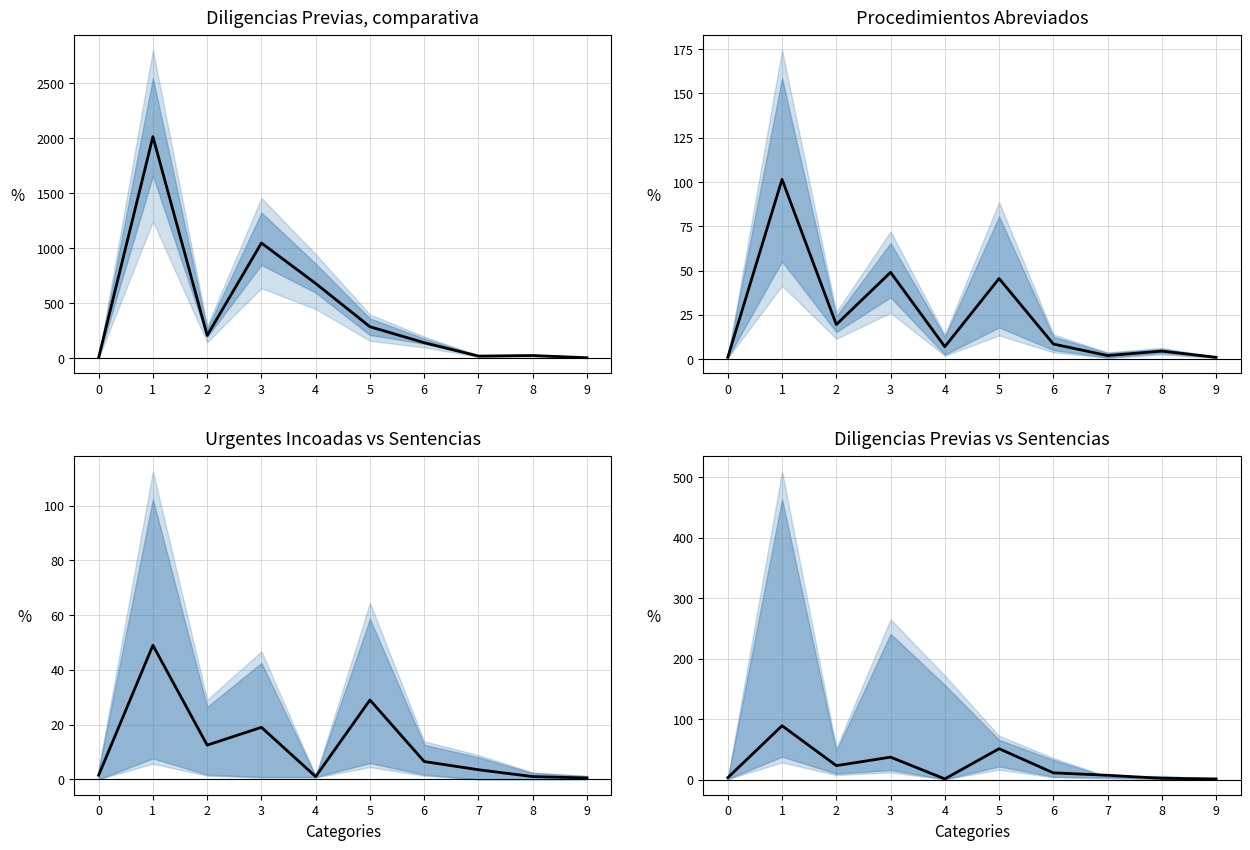

What is the difference between the second highest and minimum values?

50